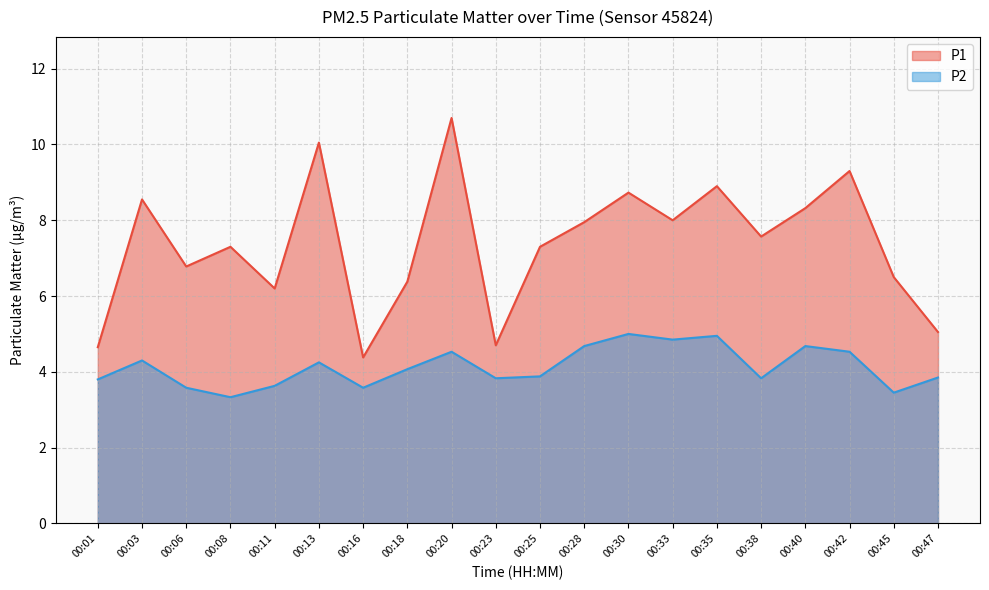

Does the chart have visible grid lines?

Yes